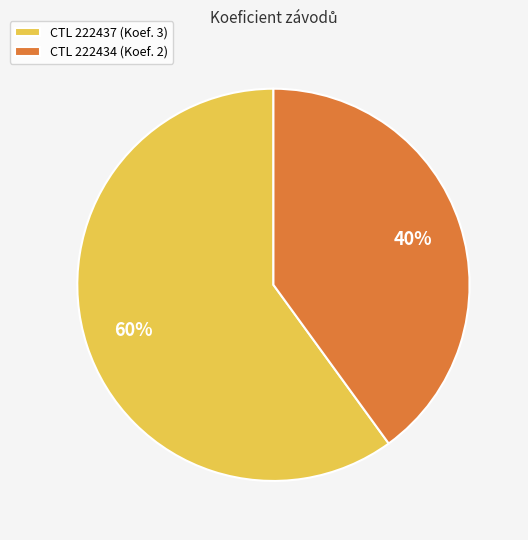

How many slices are in this pie chart?

2